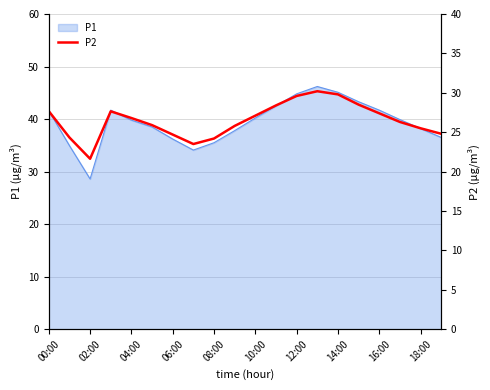

What is the label of the 1st point from the left?

00:00